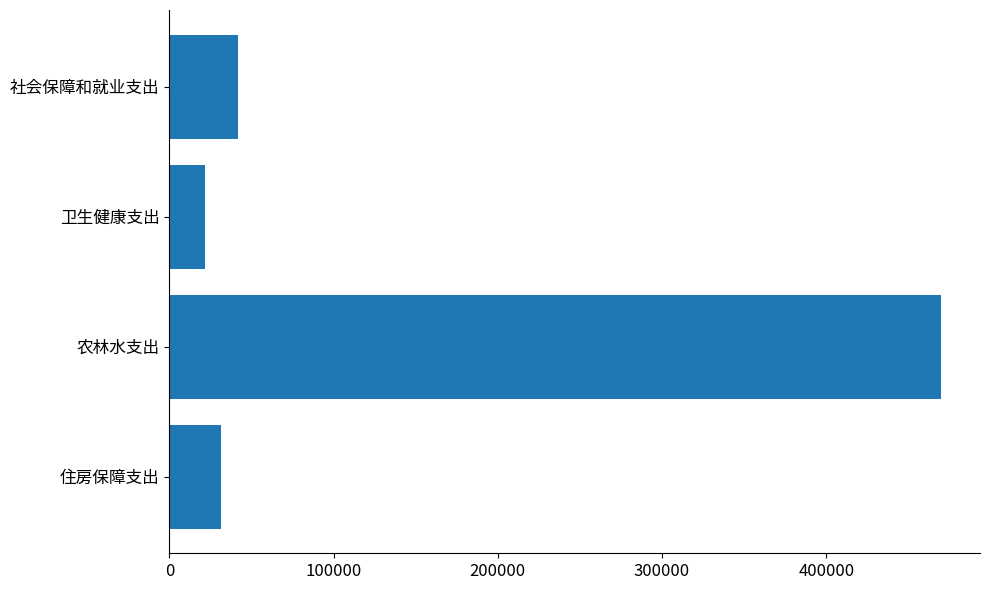

Rank the categories by value from highest to lowest.

农林水支出, 社会保障和就业支出, 住房保障支出, 卫生健康支出